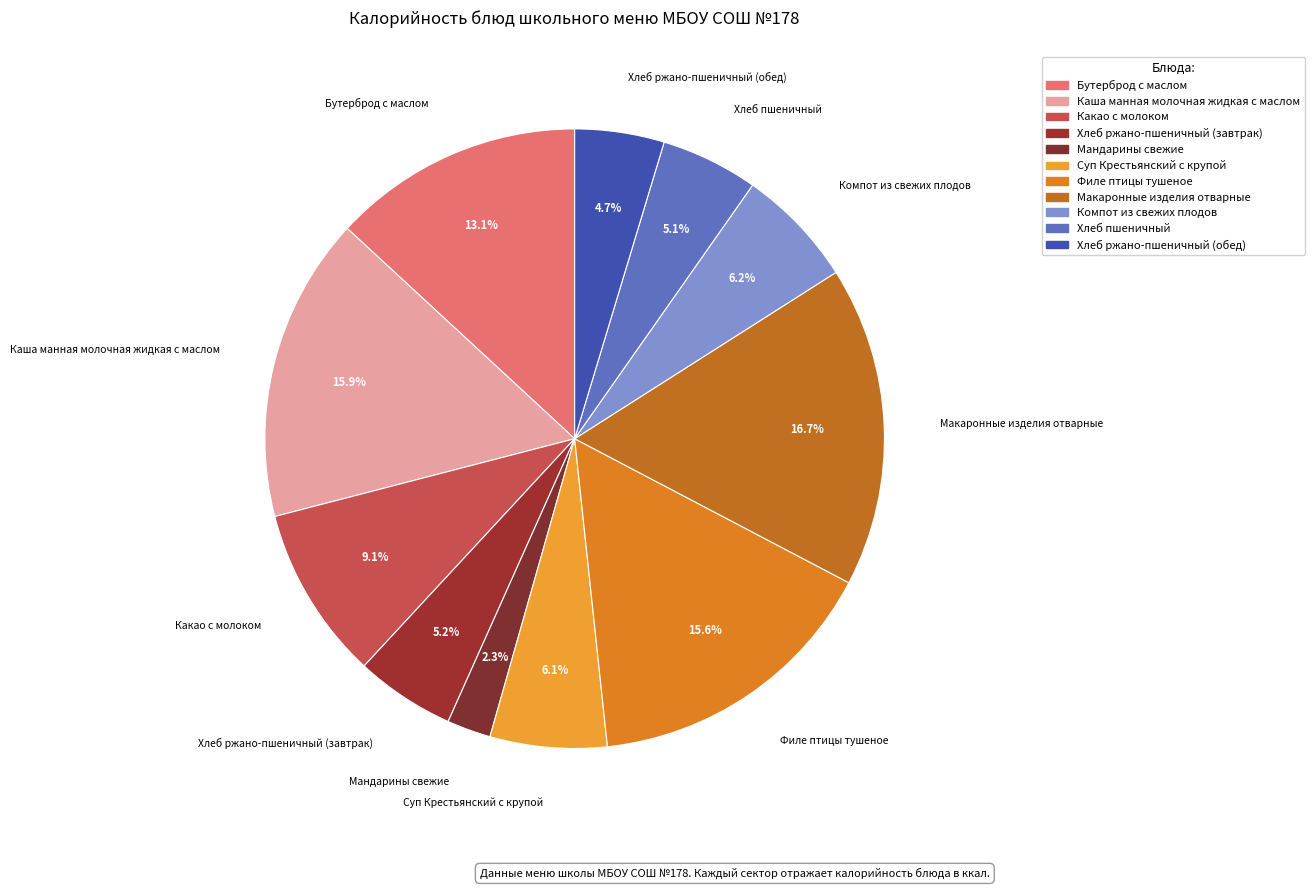

What is the change in value from Какао с молоком to Филе птицы тушеное?

+110.2